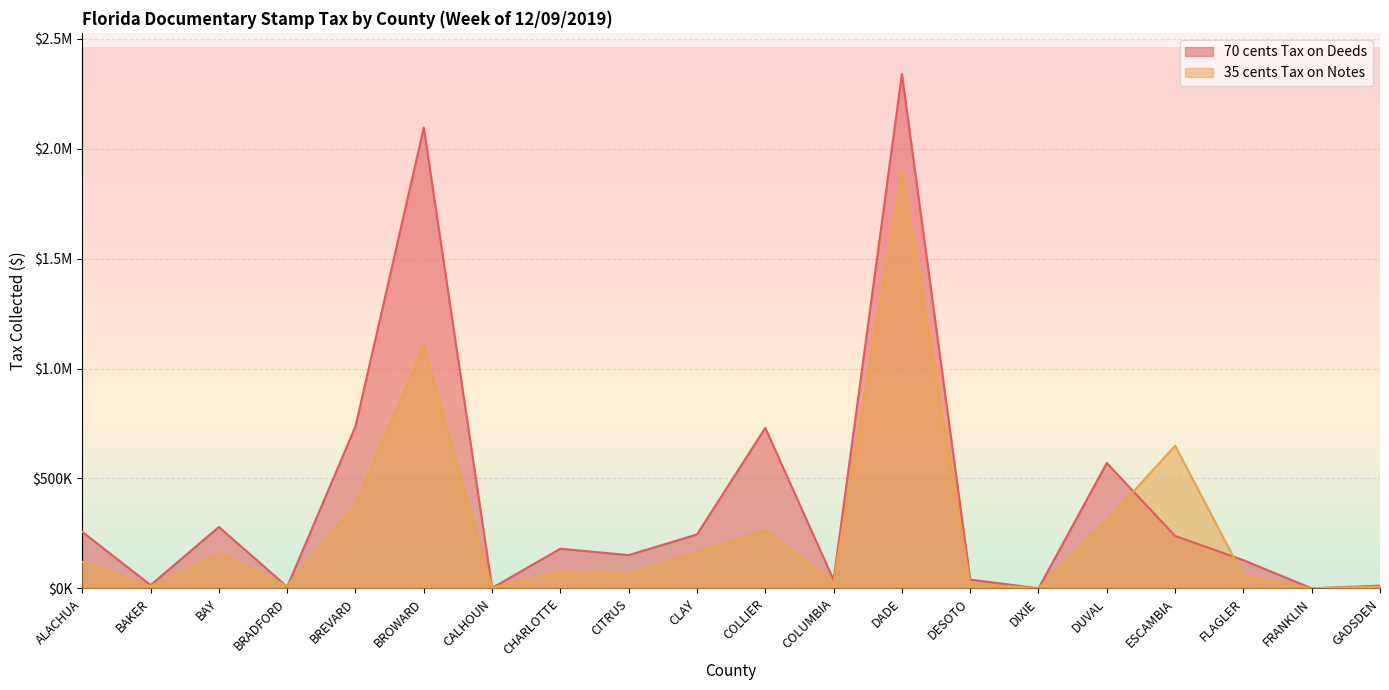

At how many categories does at least one series exceed 1034804?

2